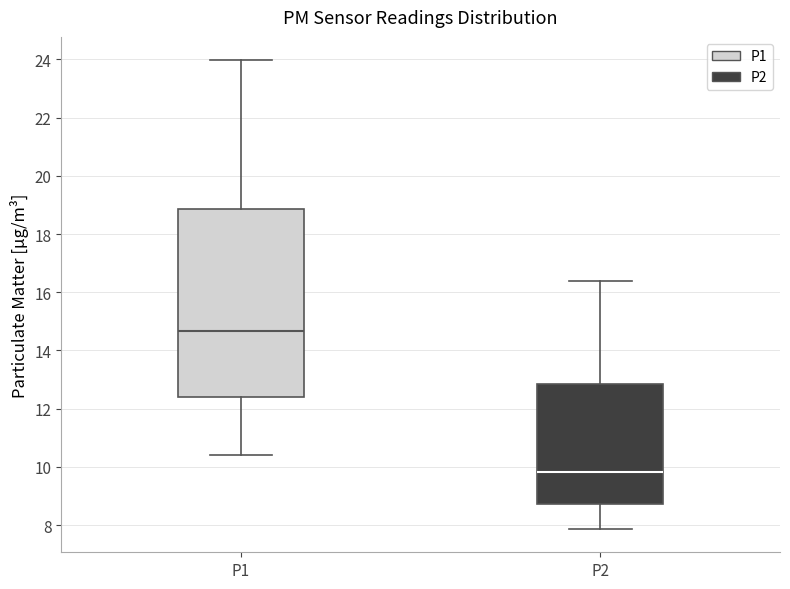

Which box's median line is the lowest?

P2